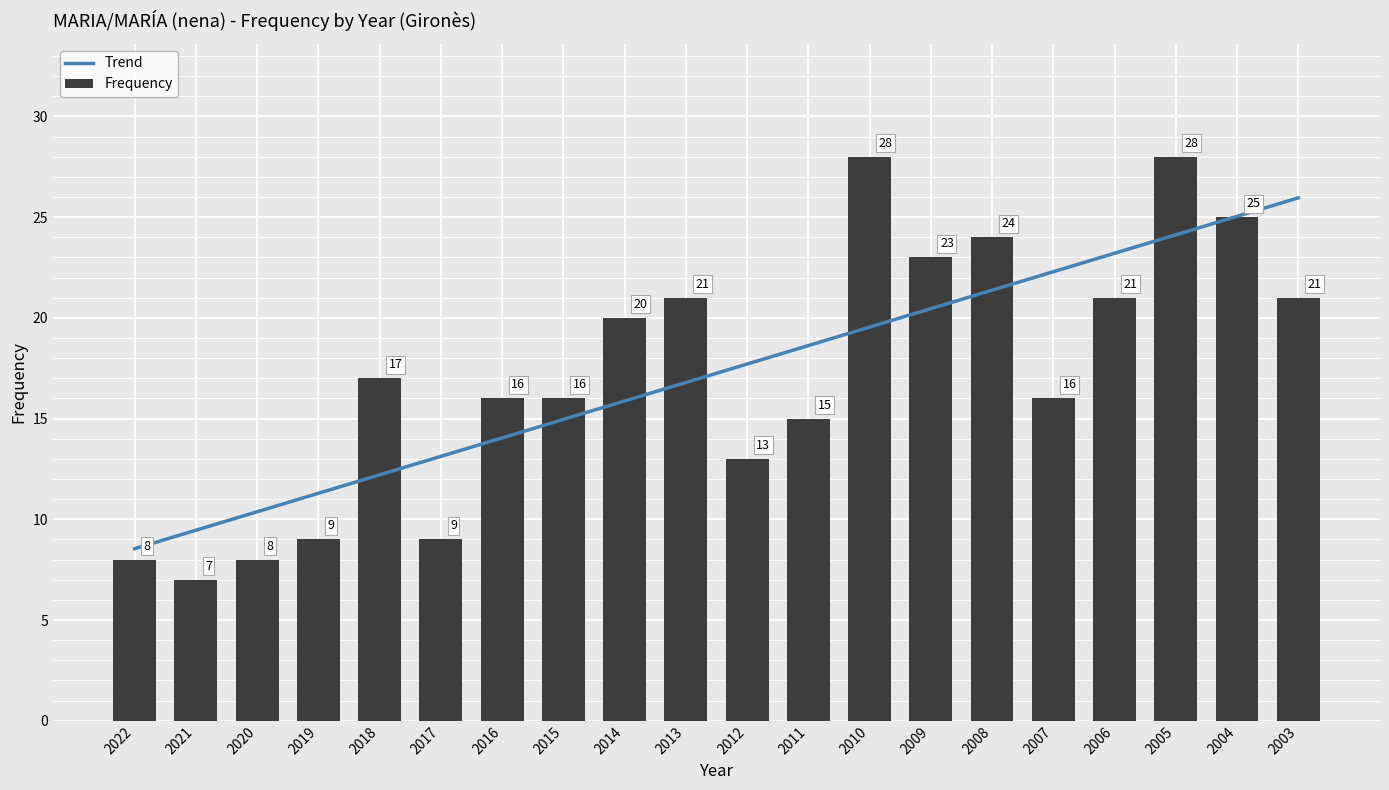

Reading right to left, what are all the values shown in this chart?

Trend: 26.0	25.0	24.1	23.2	22.3	21.4	20.5	19.5	18.6	17.7	16.8	15.9	15.0	14.0	13.1	12.2	11.3	10.4	9.5	8.5
Frequency: 21.0	25.0	28.0	21.0	16.0	24.0	23.0	28.0	15.0	13.0	21.0	20.0	16.0	16.0	9.0	17.0	9.0	8.0	7.0	8.0